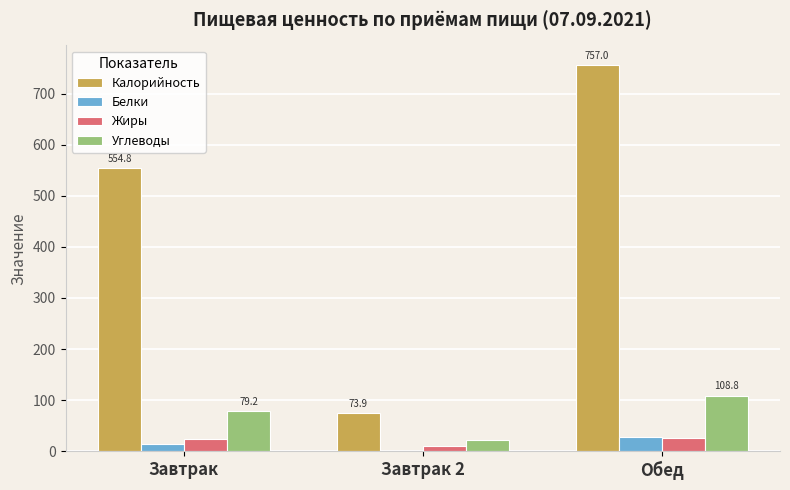

The value of Калорийность at Завтрак 2 is 18.8. True or false?

False